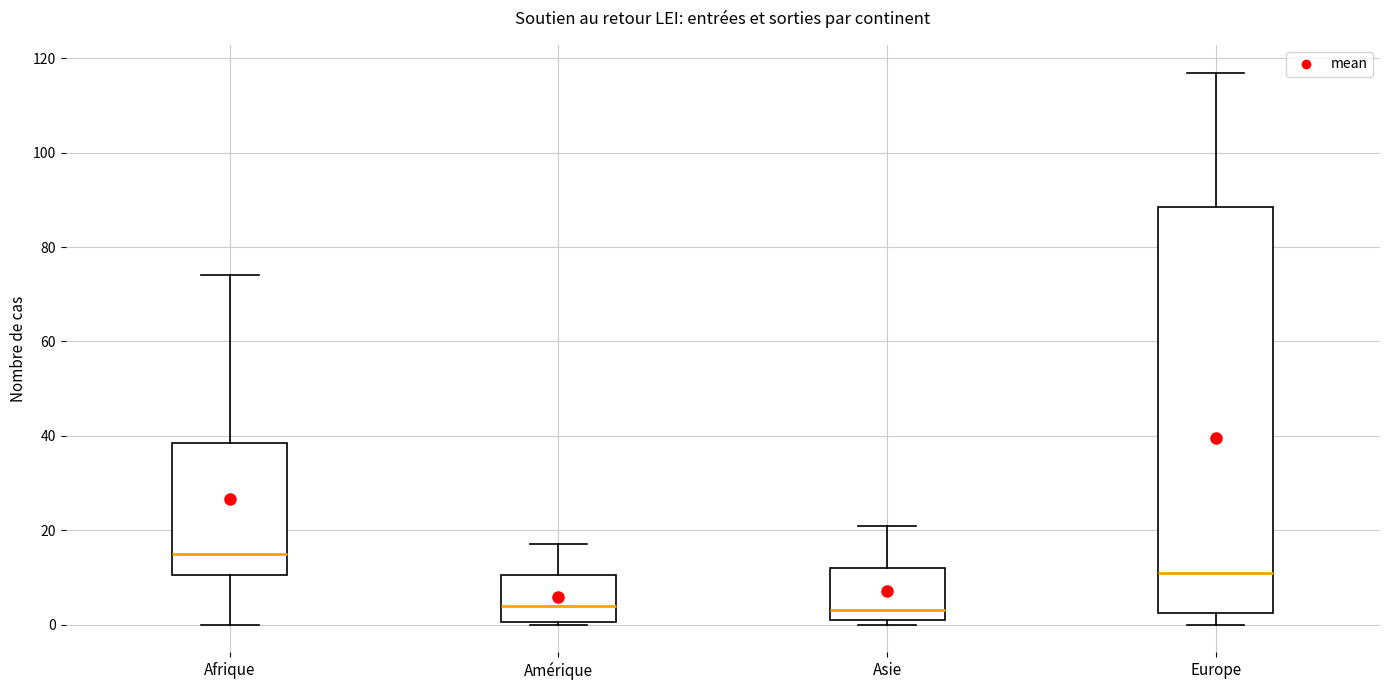

Reading left to right, transcribe this box plot: for each box, give where its median line is, the range the box spans, and where its two whiskers end, as read against the y-axis. The values are not printed on the chart, so give them approximately, as read against the axis.

Afrique: median 16, box 10 to 38, whiskers 0 to 74
Amérique: median 4, box 0 to 10, whiskers 0 to 18
Asie: median 4, box 2 to 12, whiskers 0 to 22
Europe: median 12, box 2 to 88, whiskers 0 to 118